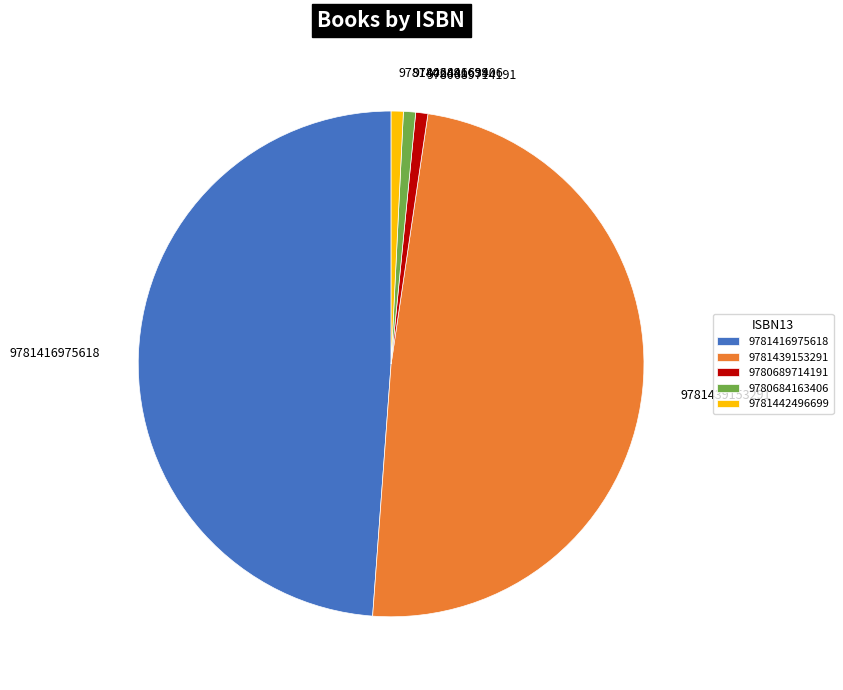

Is there any slice that represents more than half of the pie?

No